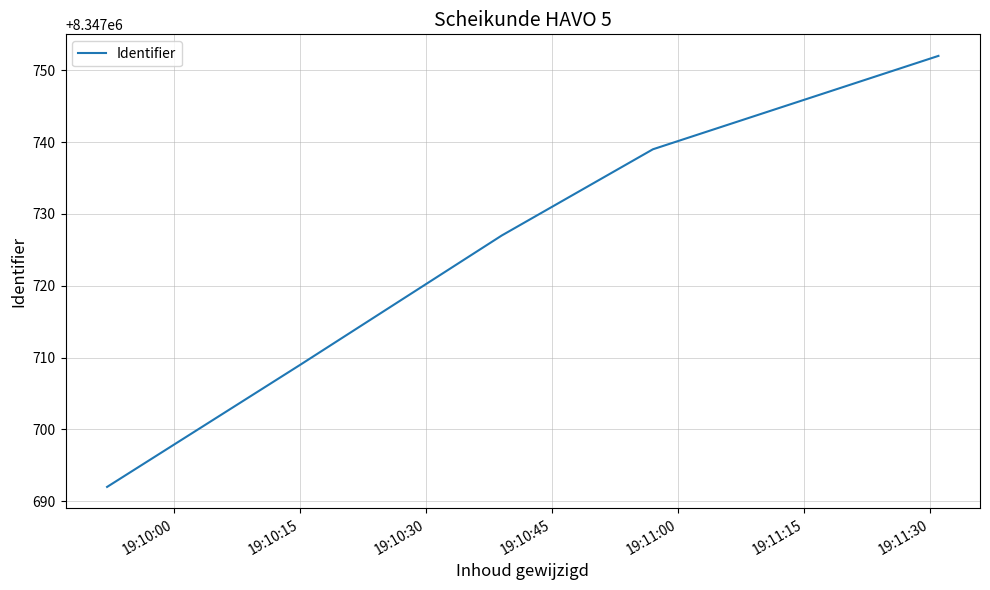

How many series are shown in this chart?

1